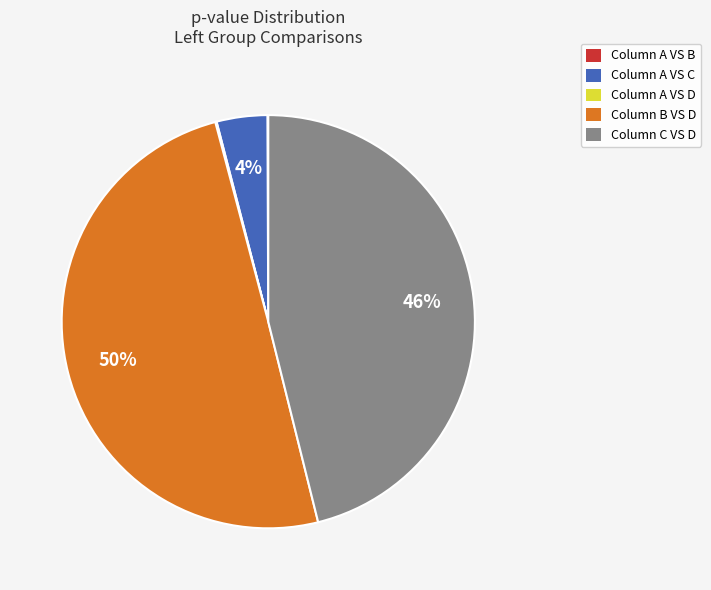

What percentage is the Column A VS C slice, to the nearest percent?

4%